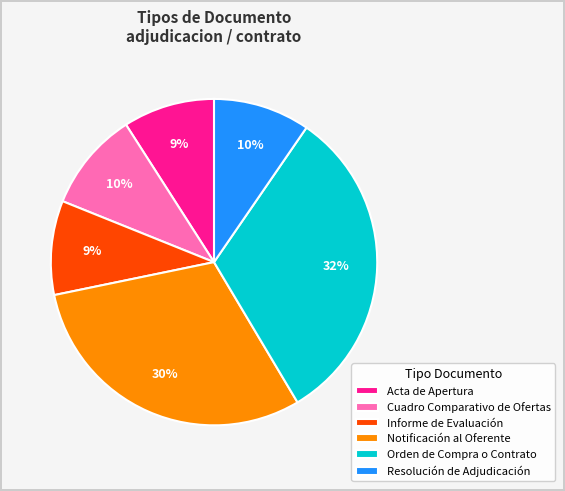

True or false: Orden de Compra o Contrato accounts for 32% of the total.

True